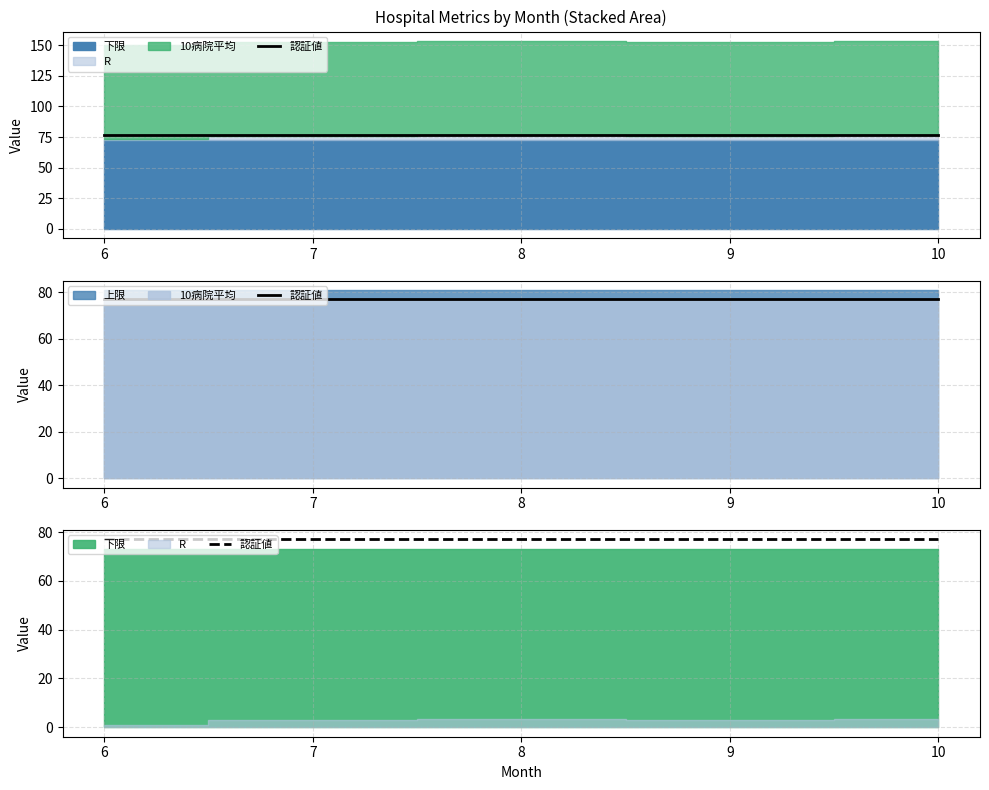

What is the highest value of the 認証値 series?

77.0